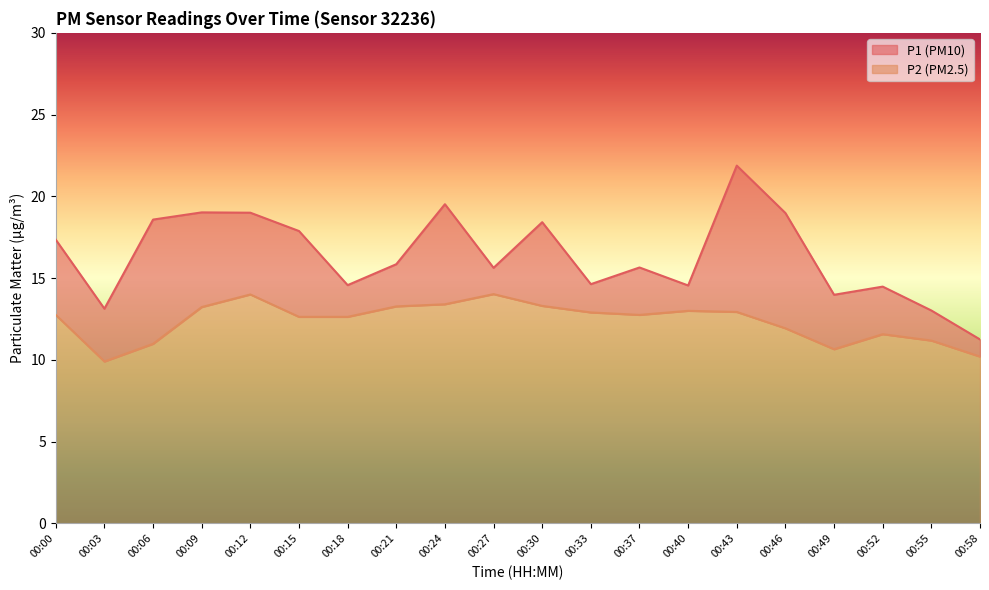

What is the value of the P2 point at the 3rd from the left?

11.0